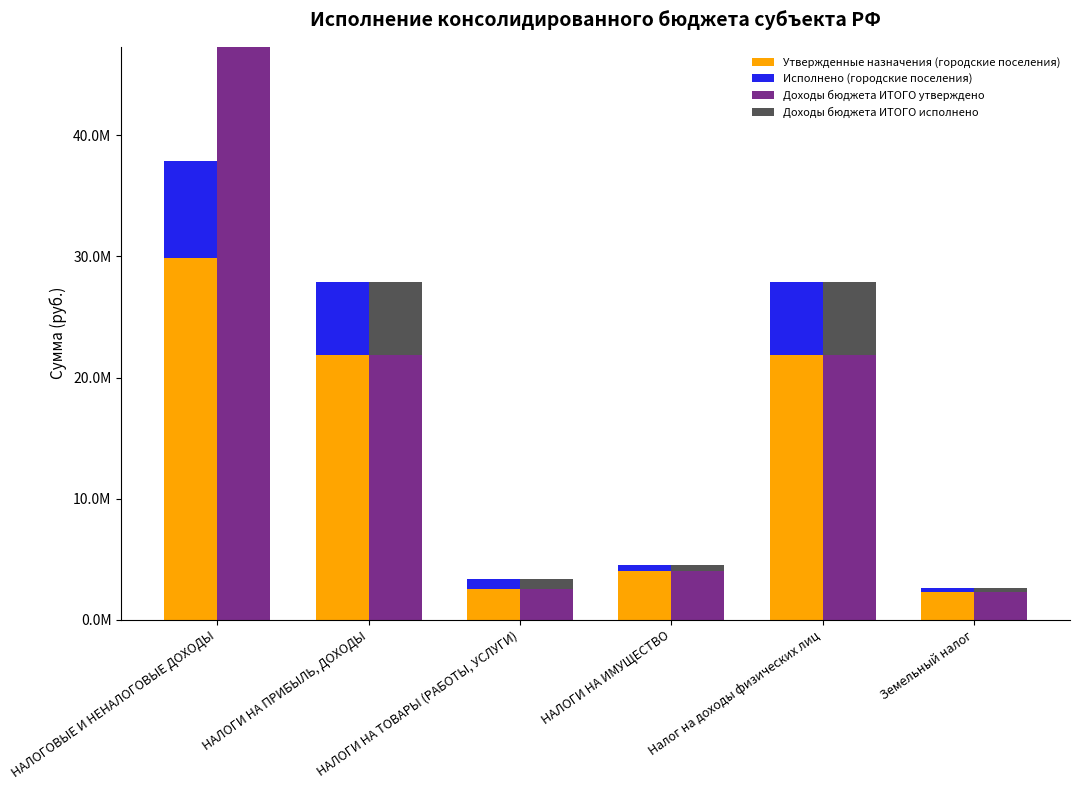

What is the label of the 6th bar from the right?

НАЛОГОВЫЕ И НЕНАЛОГОВЫЕ ДОХОДЫ